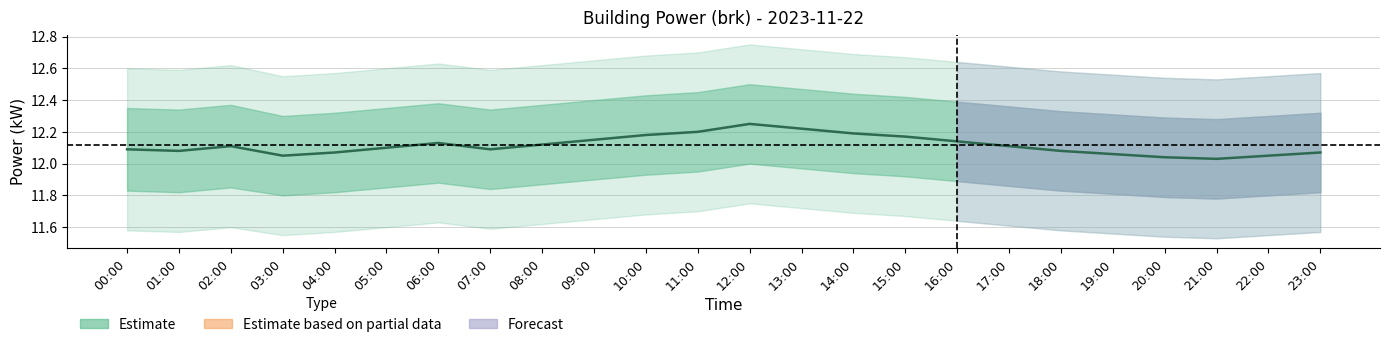

What is the value of the 10th point from the left?

12.2